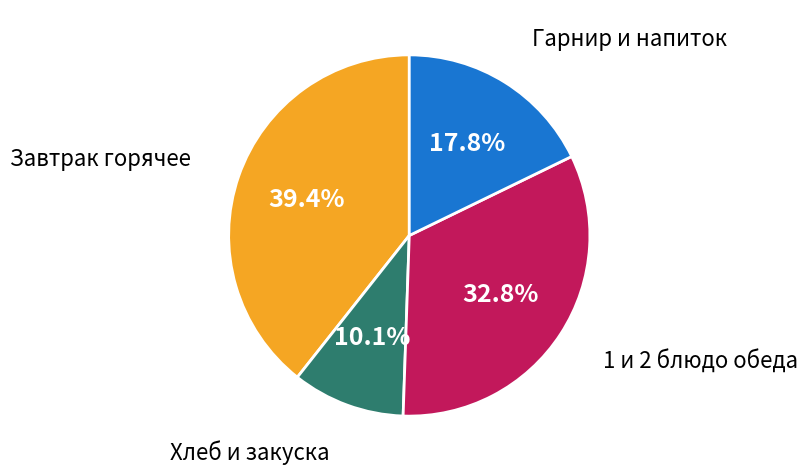

Rank the categories by value from highest to lowest.

Завтрак горячее, 1 и 2 блюдо обеда, Гарнир и напиток, Хлеб и закуска